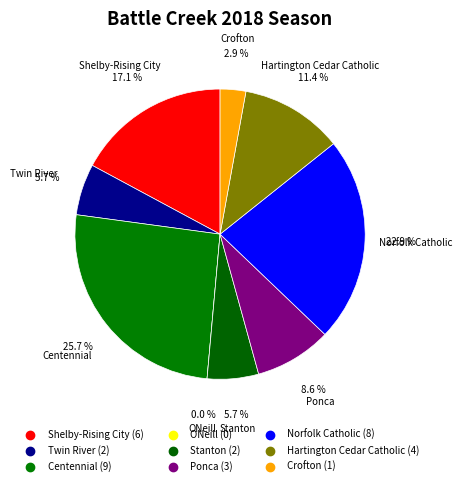

Is there any slice that represents more than half of the pie?

No